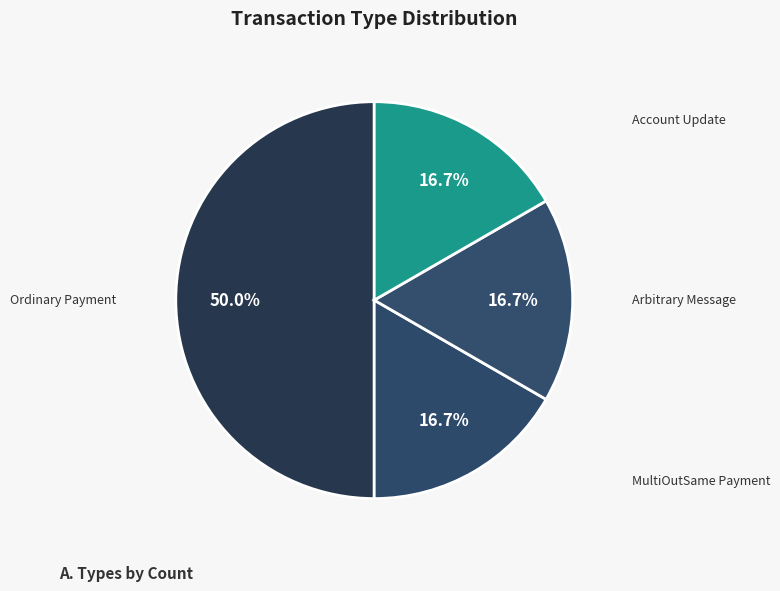

True or false: MultiOutSame Payment accounts for 17% of the total.

True